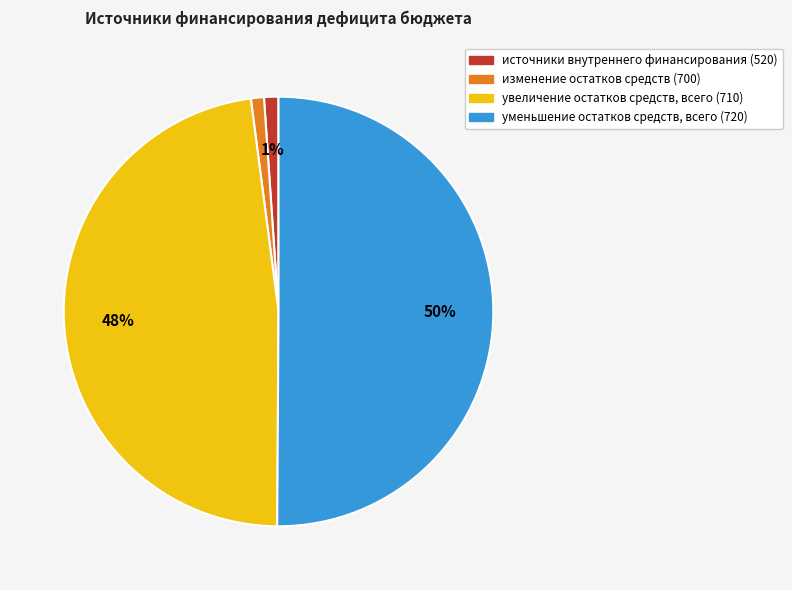

Is it true that изменение остатков средств (700) is 11% of the pie?

False